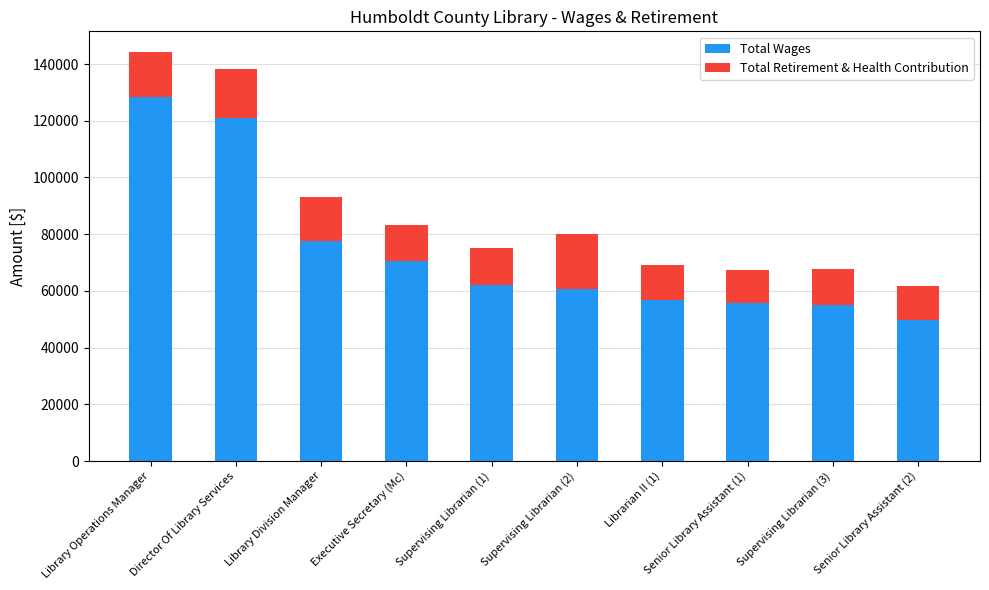

What is the highest value of the Total Wages series?

128482